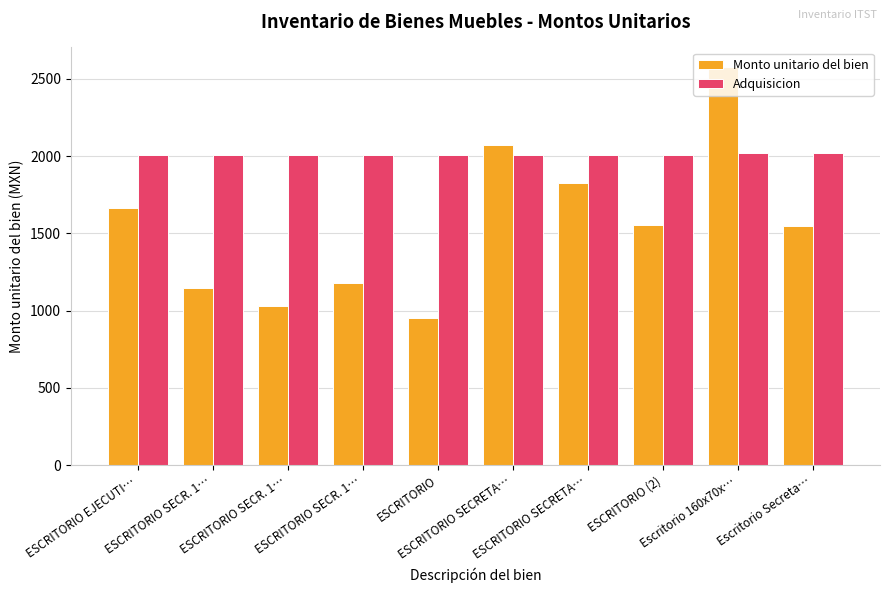

How many bars are there in total?

20